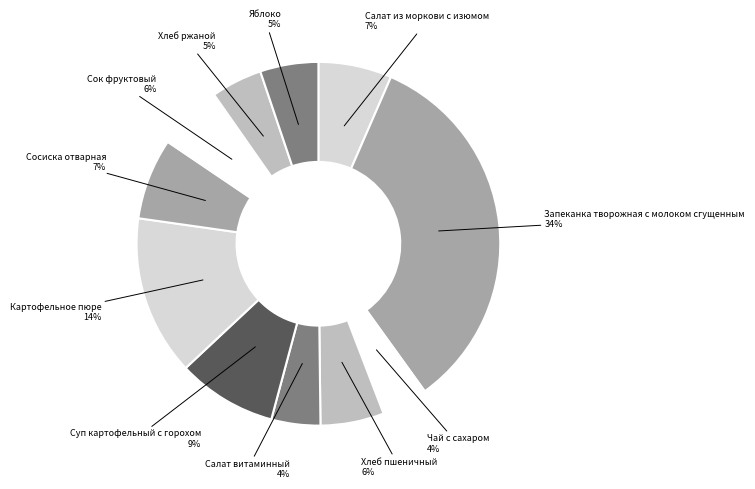

Combined, do Чай с сахаром and Яблоко account for over 50%?

No